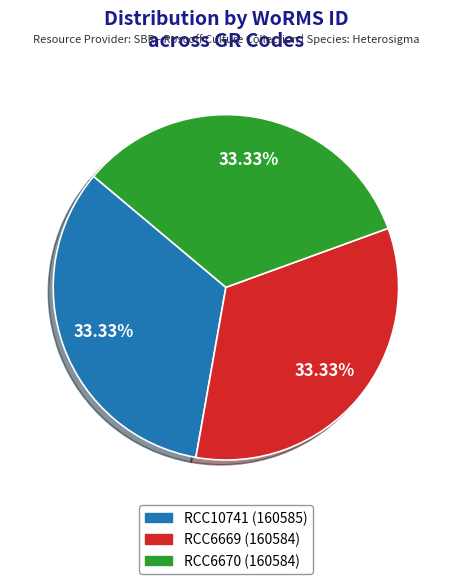

Combined, what portion of the pie is RCC10741 and RCC6669?

66.7%